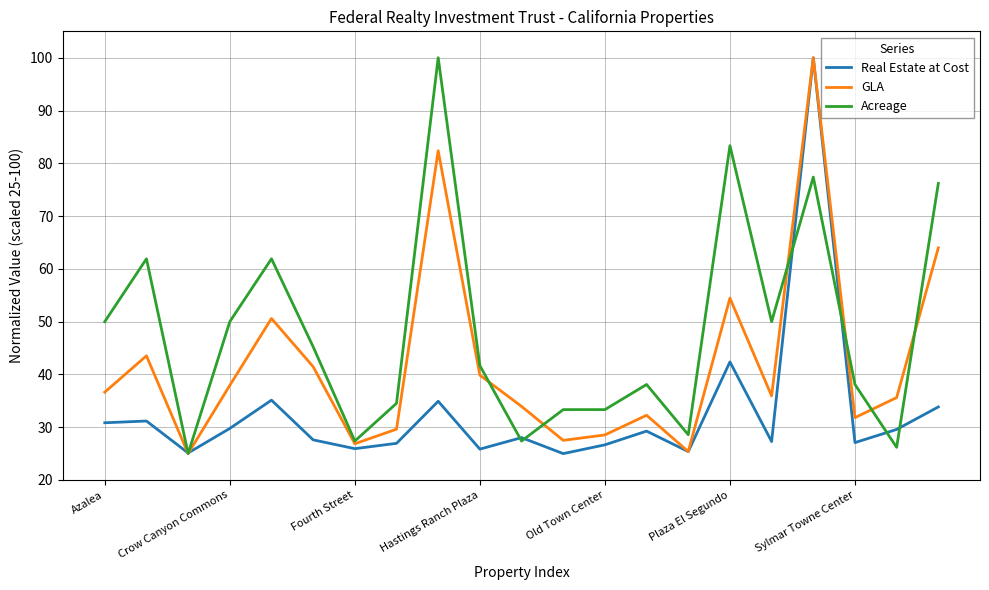

What is the average value of the GLA series?

42.1